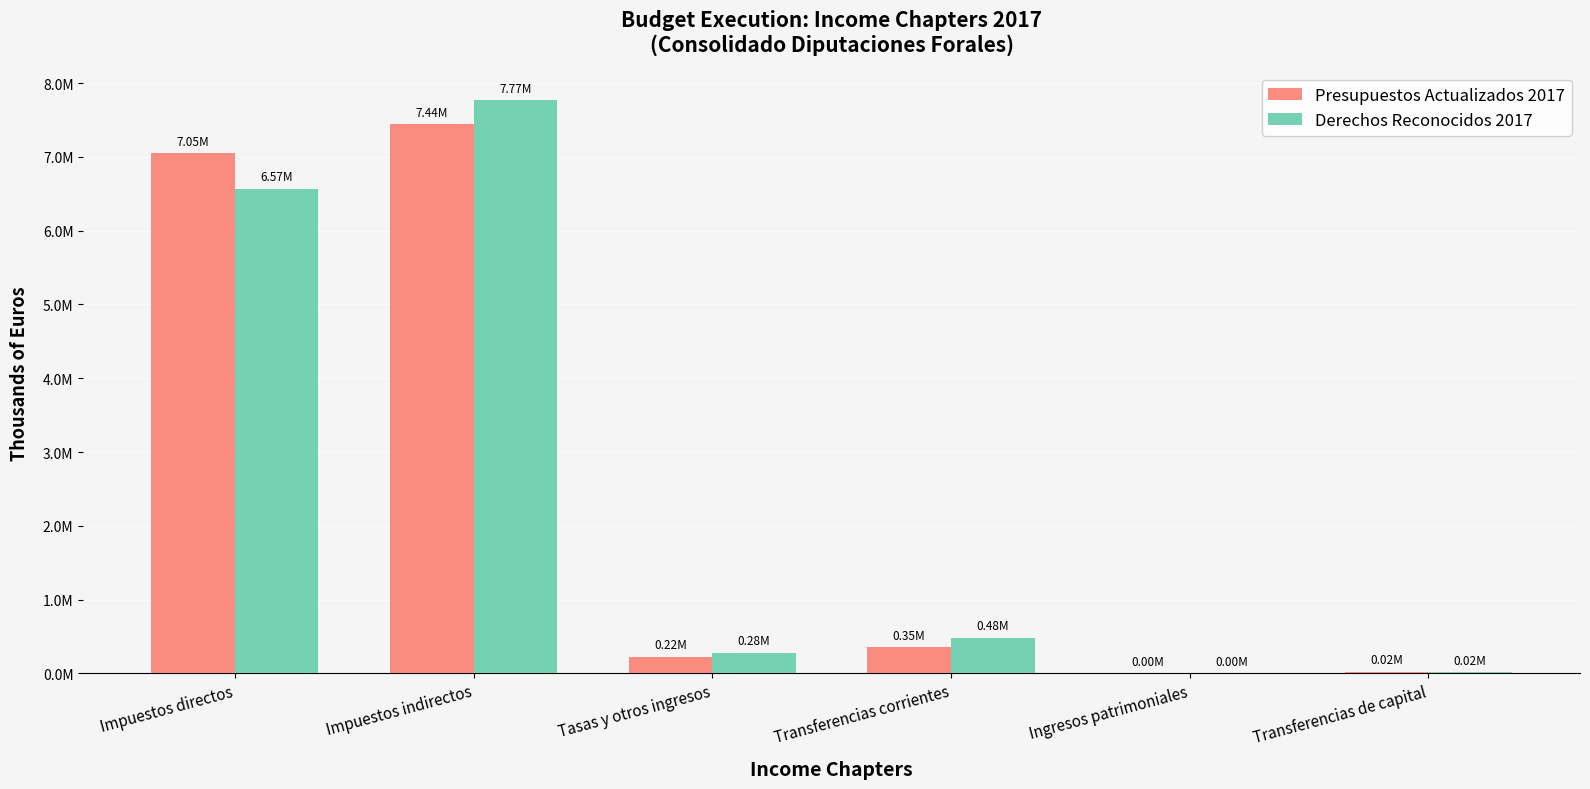

Are the bars horizontal?

No